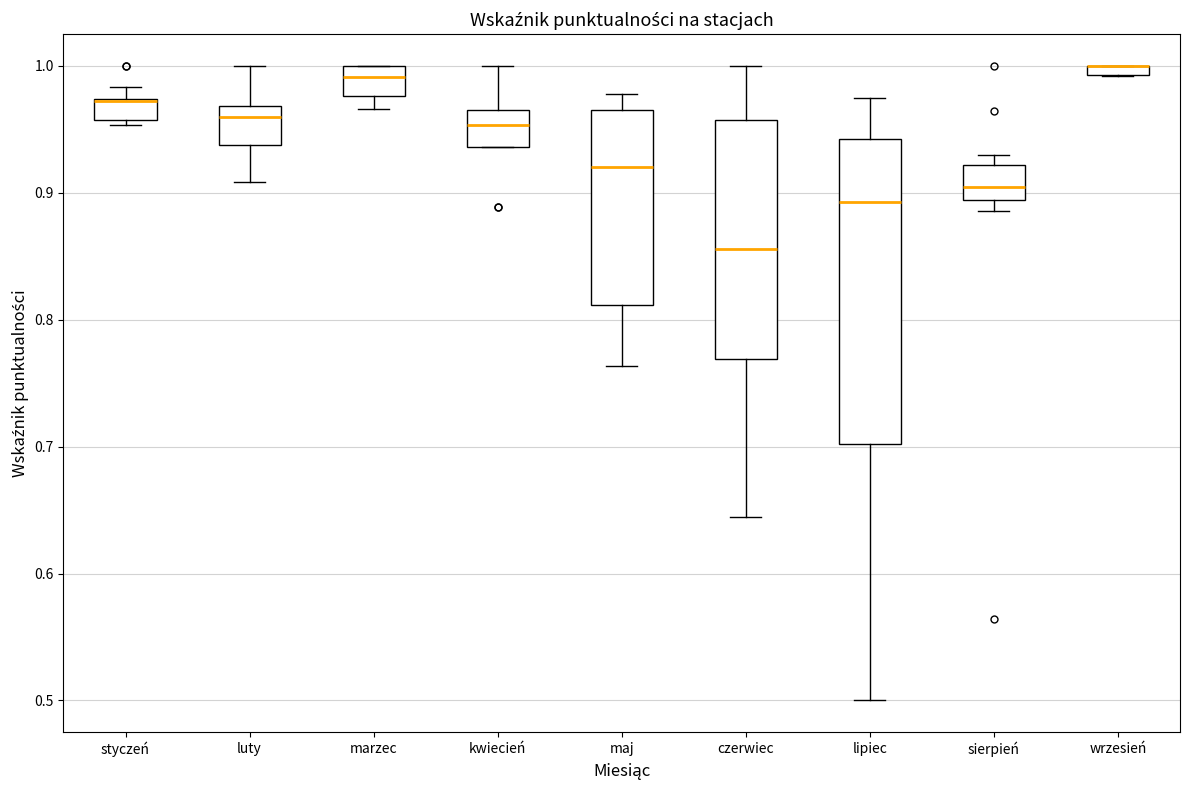

Where is the lower edge of the box for wrzesień on the y-axis? The values are not printed on the chart, so give them approximately, as read against the axis.

0.99